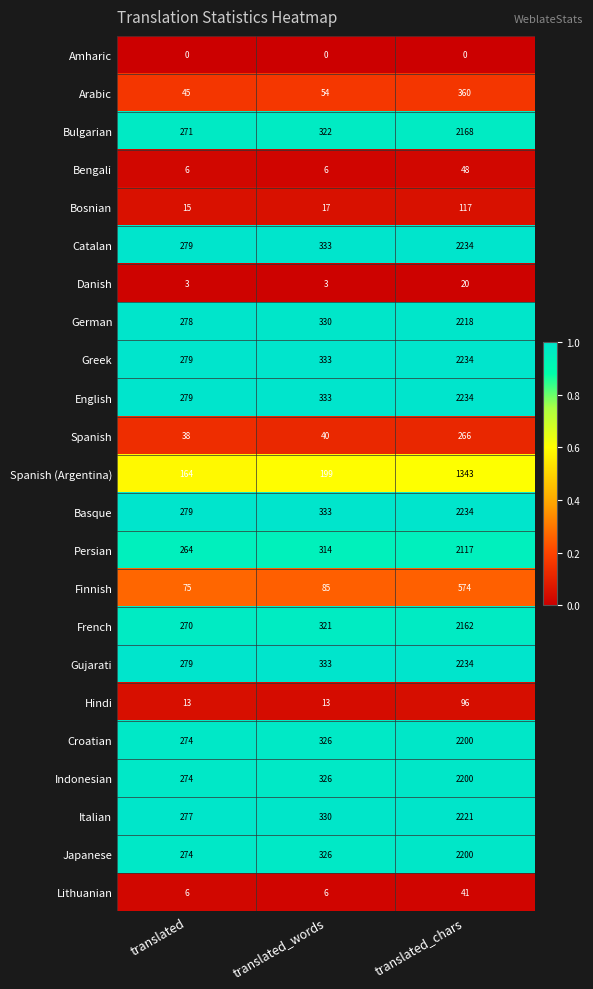

What is the spread (max minus min) of values at translated?

279